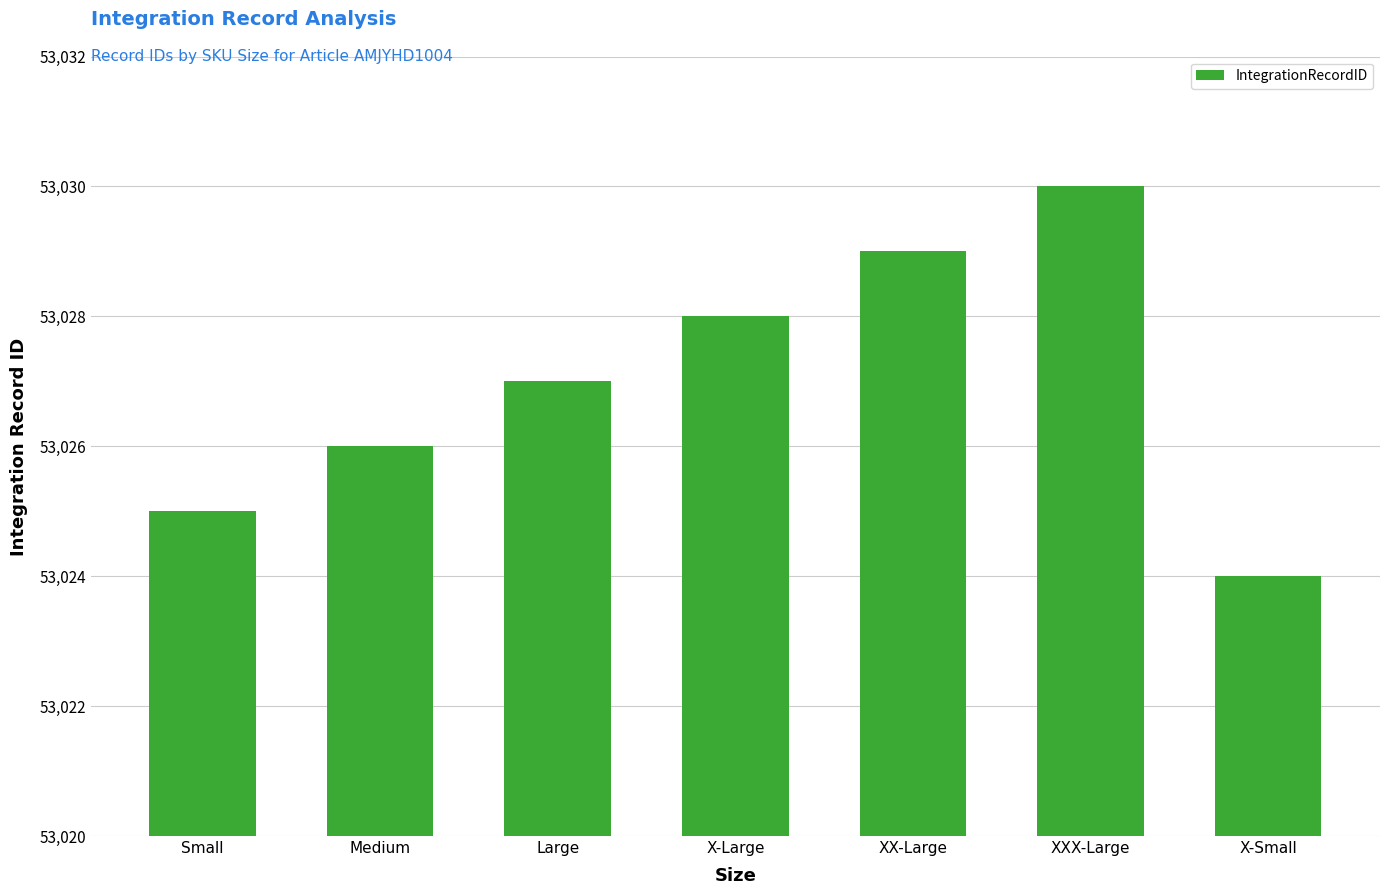

What is the difference between the maximum and minimum values?

6